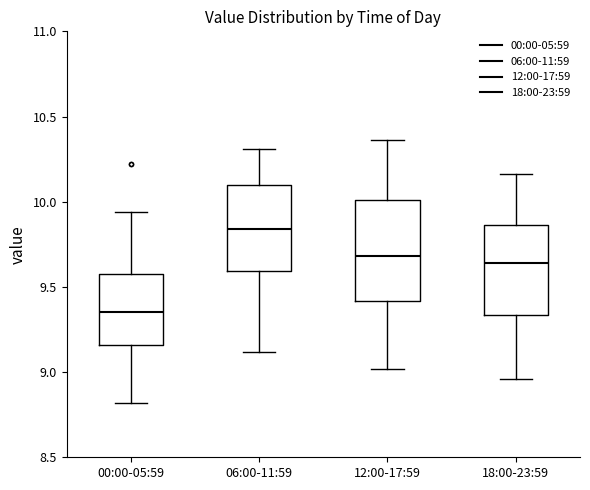

Reading left to right, transcribe this box plot: for each box, give where its median line is, the range the box spans, and where its two whiskers end, as read against the y-axis. The values are not printed on the chart, so give them approximately, as read against the axis.

00:00-05:59: median 9.35, box 9.15 to 9.60, whiskers 8.80 to 9.95
06:00-11:59: median 9.85, box 9.60 to 10.10, whiskers 9.10 to 10.30
12:00-17:59: median 9.70, box 9.40 to 10.00, whiskers 9.00 to 10.35
18:00-23:59: median 9.65, box 9.35 to 9.85, whiskers 8.95 to 10.15